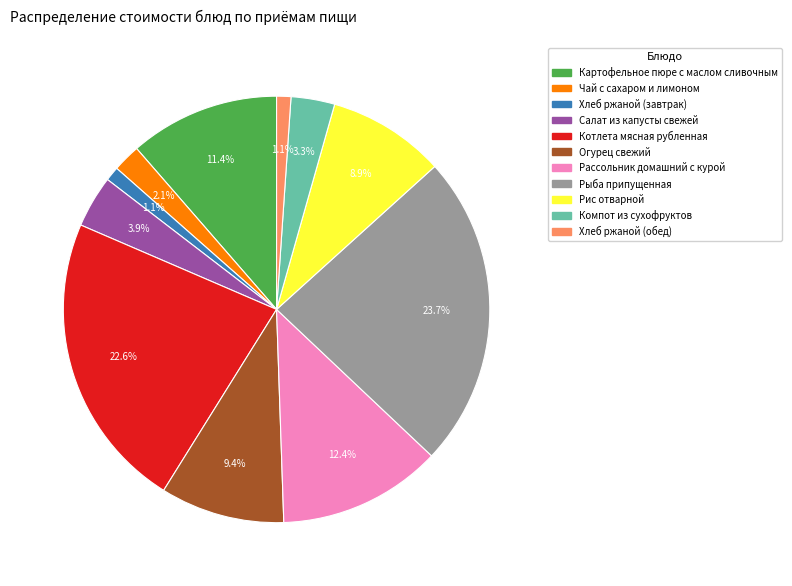

Is it true that Котлета мясная рубленная is 30% of the pie?

False